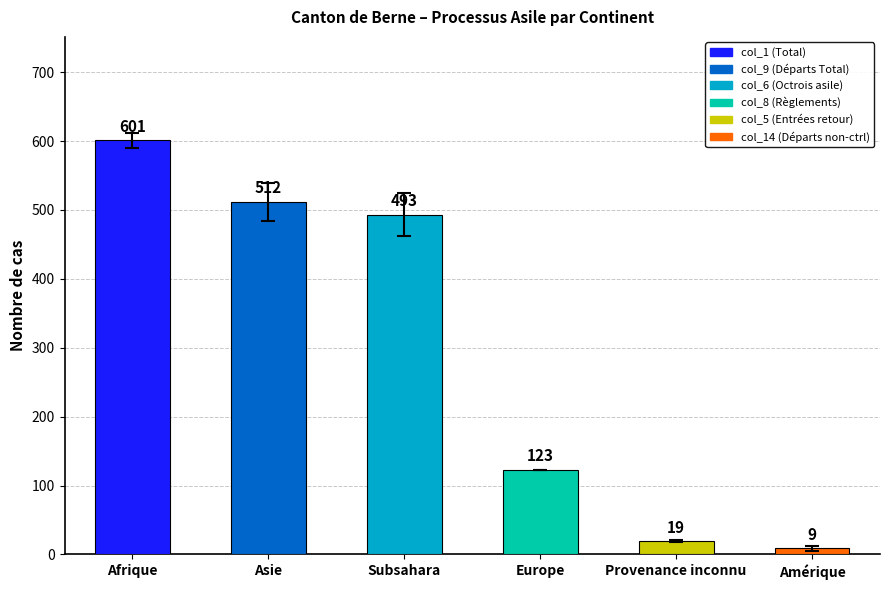

The value at Amérique is 9. True or false?

True